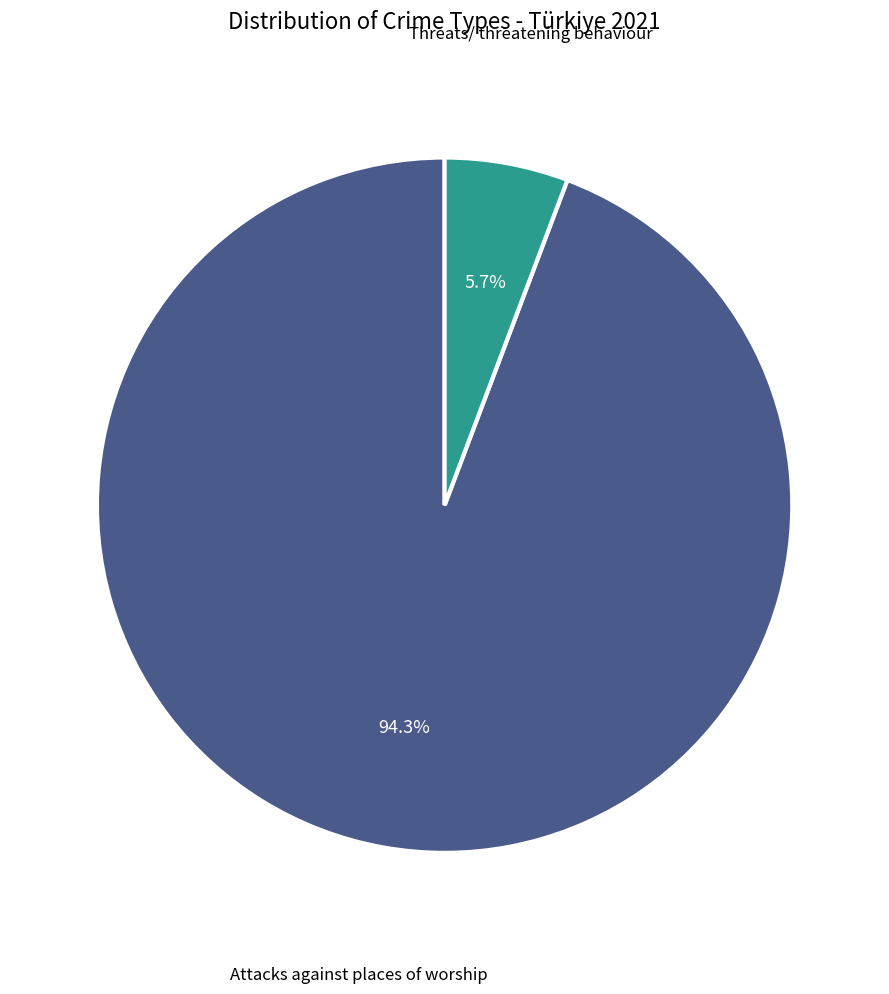

Is there a majority slice in this chart?

Yes